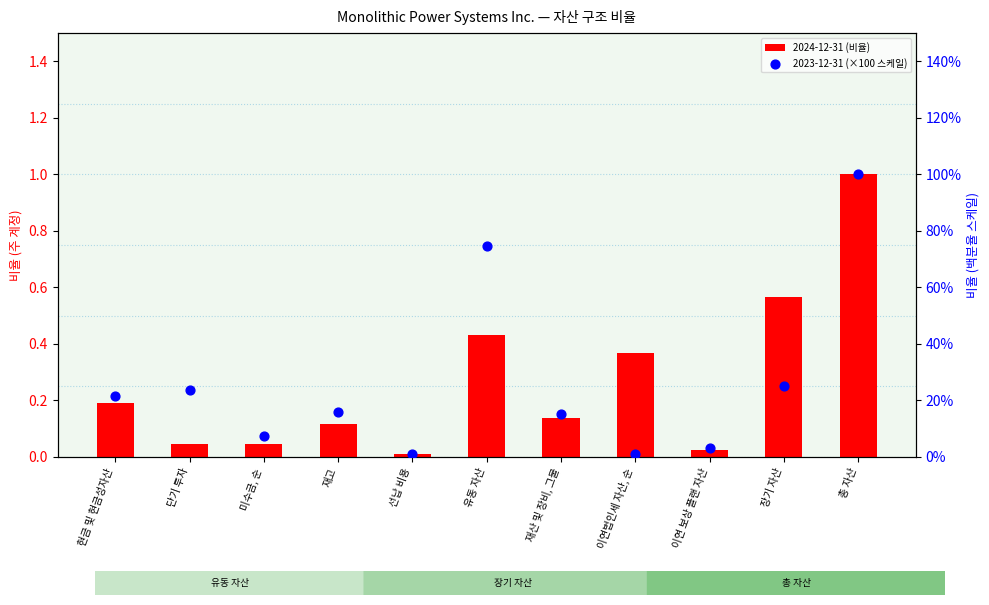

What are all the series names shown in the legend?

2024-12-31 (비율), 2023-12-31 (×100 스케일)